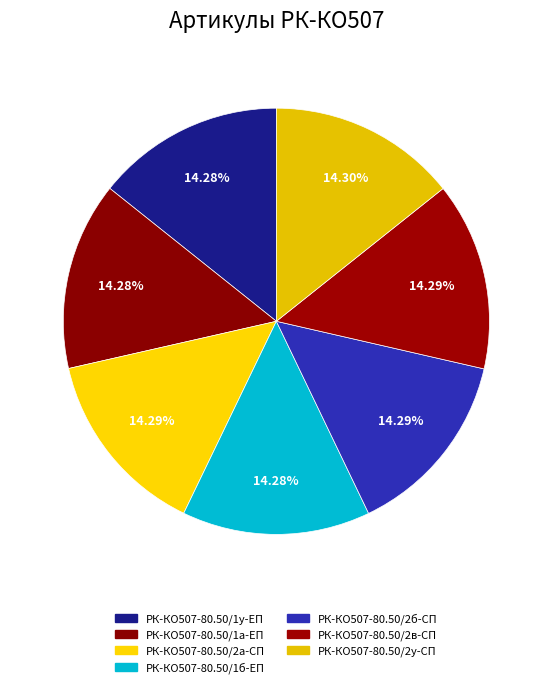

Does any single category account for the majority?

No